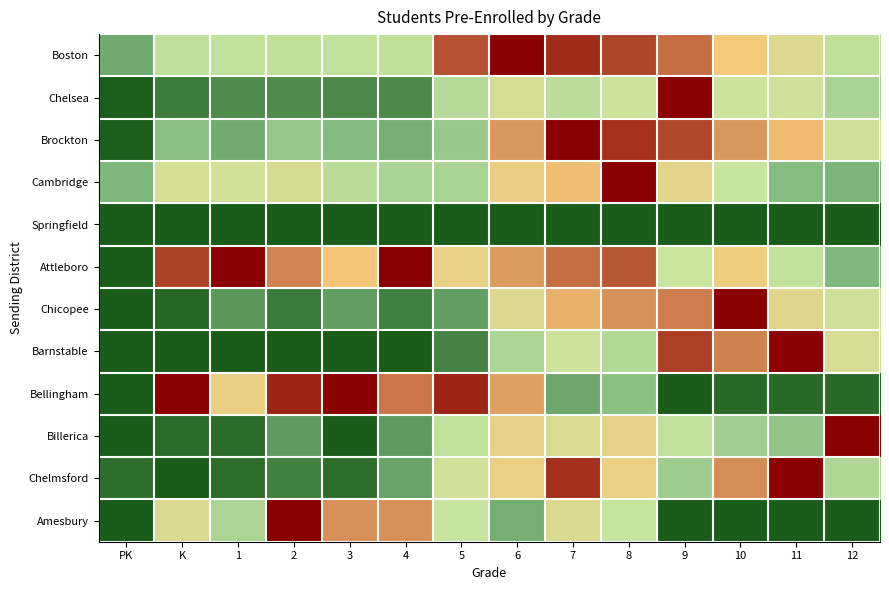

At which category is the sum across all series the highest?

8